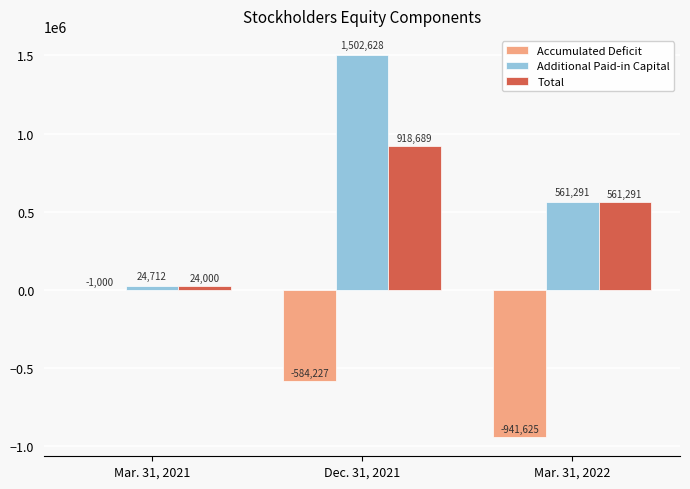

At which category is the sum across all series the highest?

Dec. 31, 2021